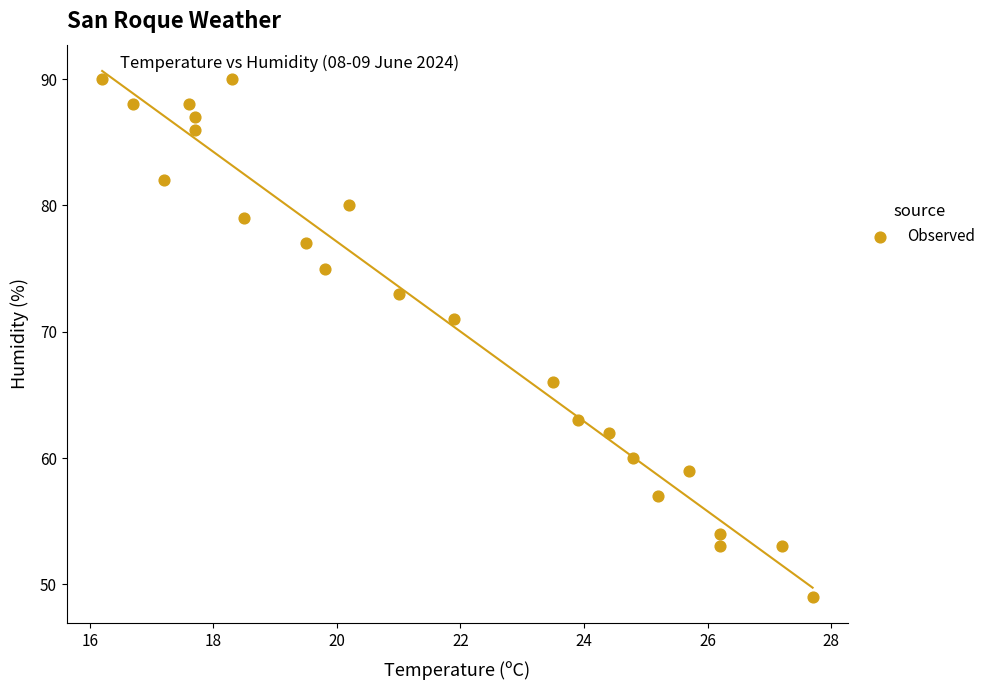

What is the range of Y values (max minus min)?

41